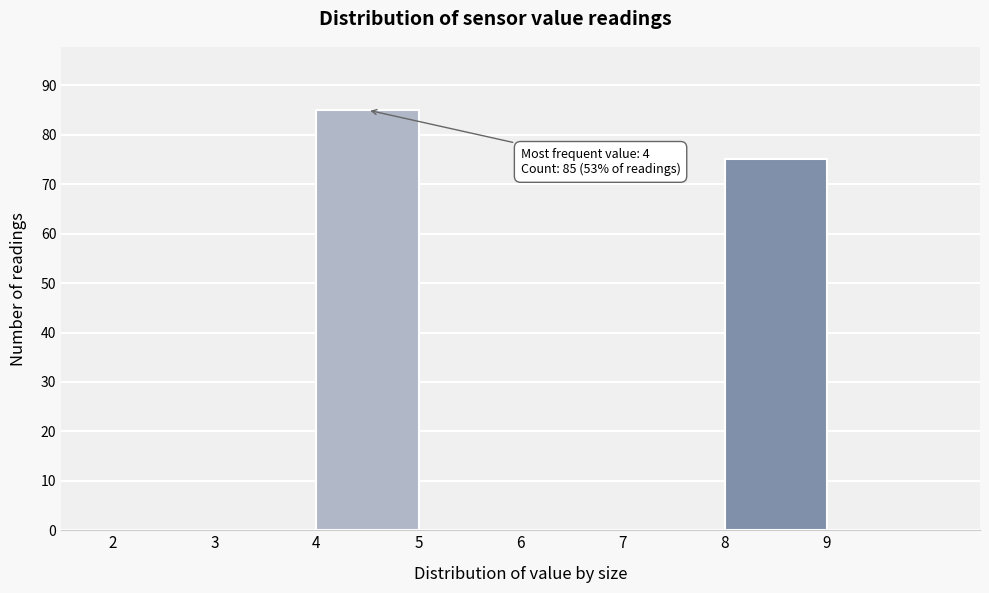

Over which range of the x-axis is the bar tallest?

4 to 5